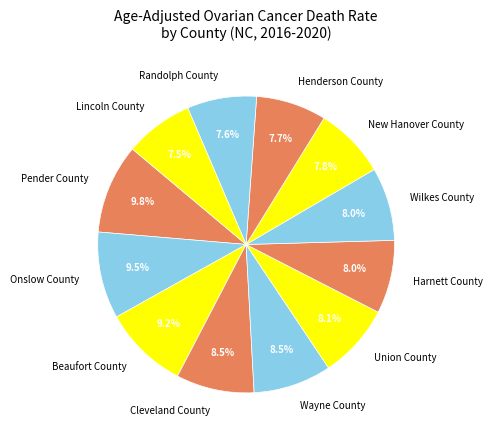

Which has a higher value, Onslow County or Wilkes County?

Onslow County